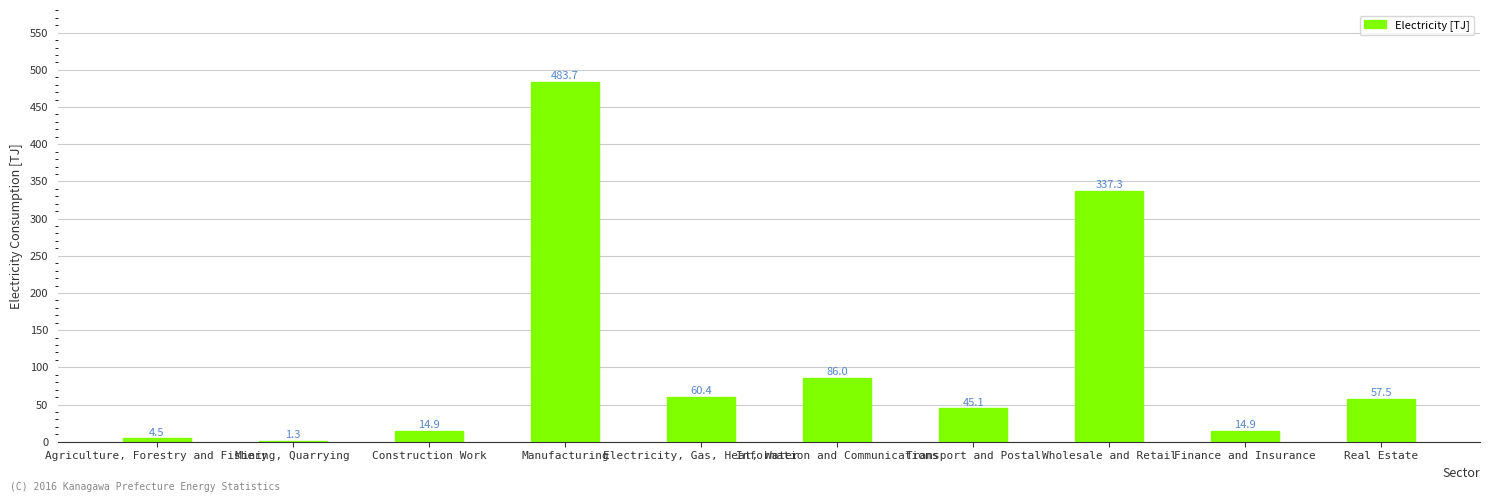

What is the average value?

110.6